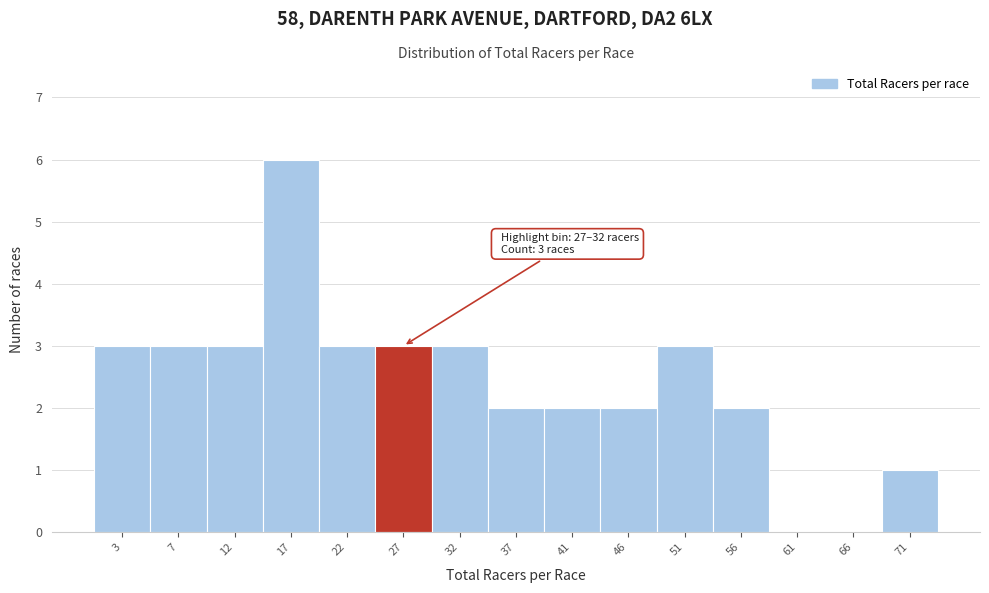

Reading left to right, what are all the values shown in this chart?

3=3	7=3	12=3	17=6	22=3	27=3	32=3	37=2	41=2	46=2	51=3	56=2	61=0	66=0	71=1